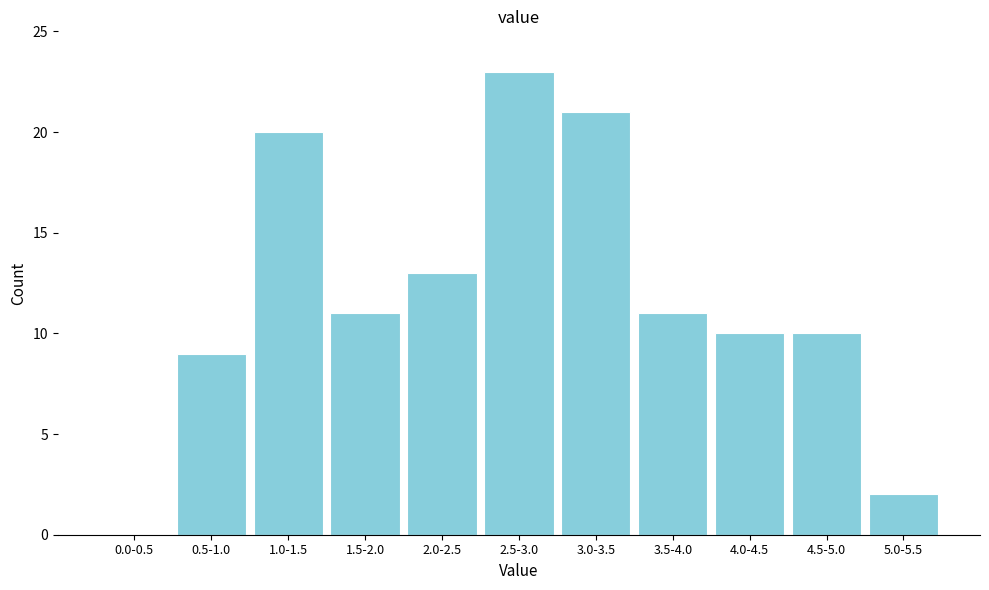

Reading left to right, list all the values displayed in this chart.

0.0-0.5=0	0.5-1.0=9	1.0-1.5=20	1.5-2.0=11	2.0-2.5=13	2.5-3.0=23	3.0-3.5=21	3.5-4.0=11	4.0-4.5=10	4.5-5.0=10	5.0-5.5=2